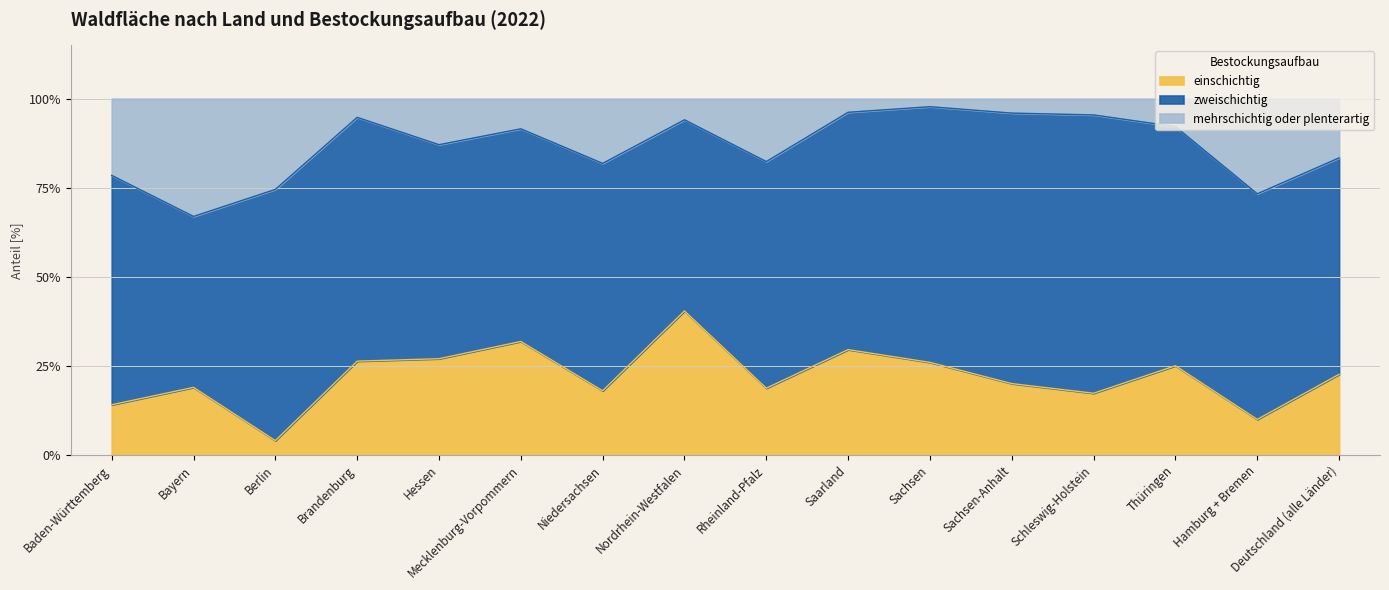

At which category is the sum across all series the highest?

Nordrhein-Westfalen